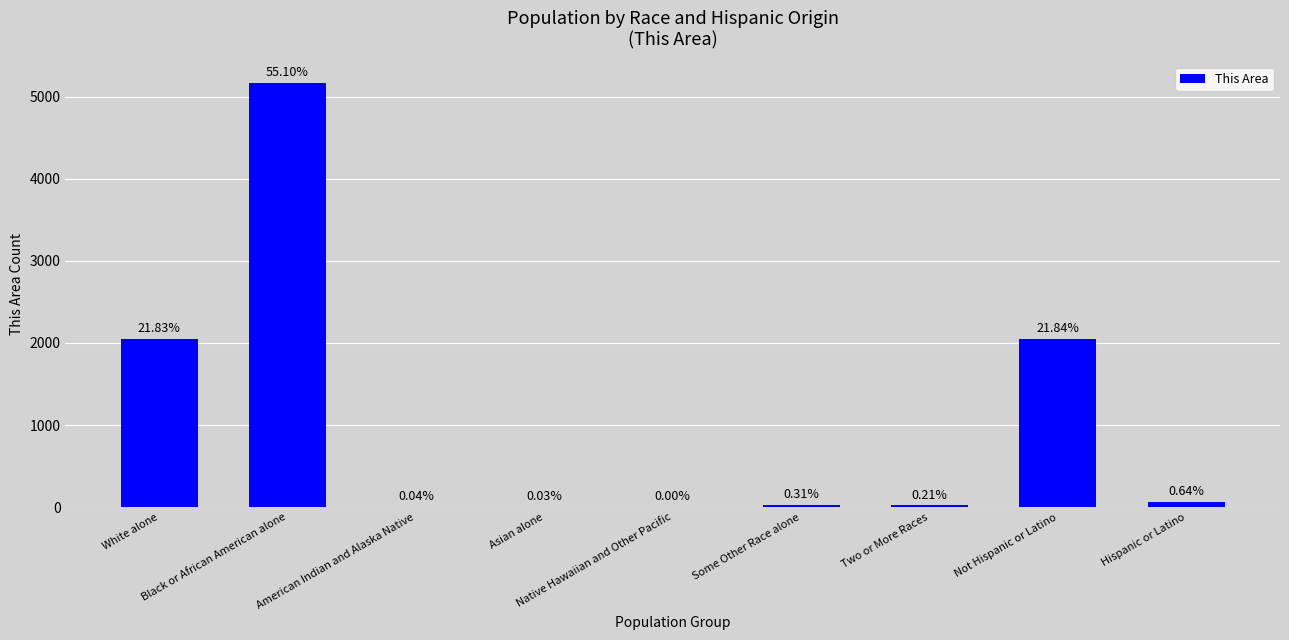

List the labels in order of value, smallest first.

Native Hawaiian and Other Pacific, Asian alone, American Indian and Alaska Native, Two or More Races, Some Other Race alone, Hispanic or Latino, White alone, Not Hispanic or Latino, Black or African American alone